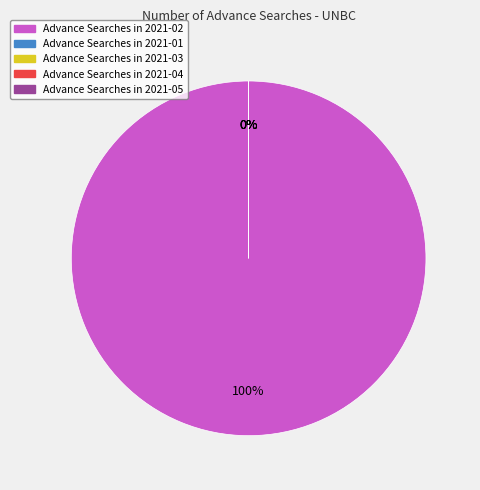

How many slices are in this pie chart?

5